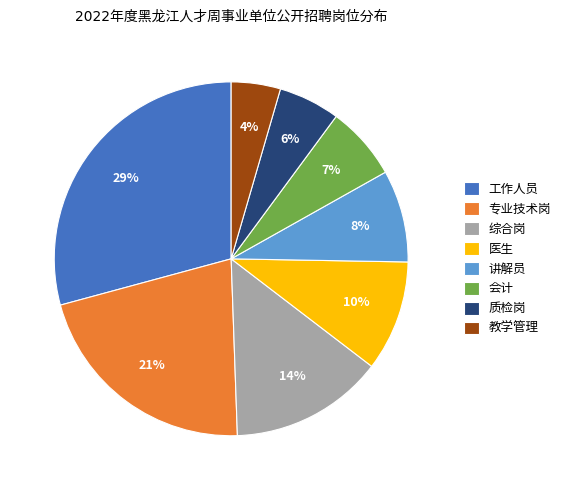

How many segments does this pie chart have?

8